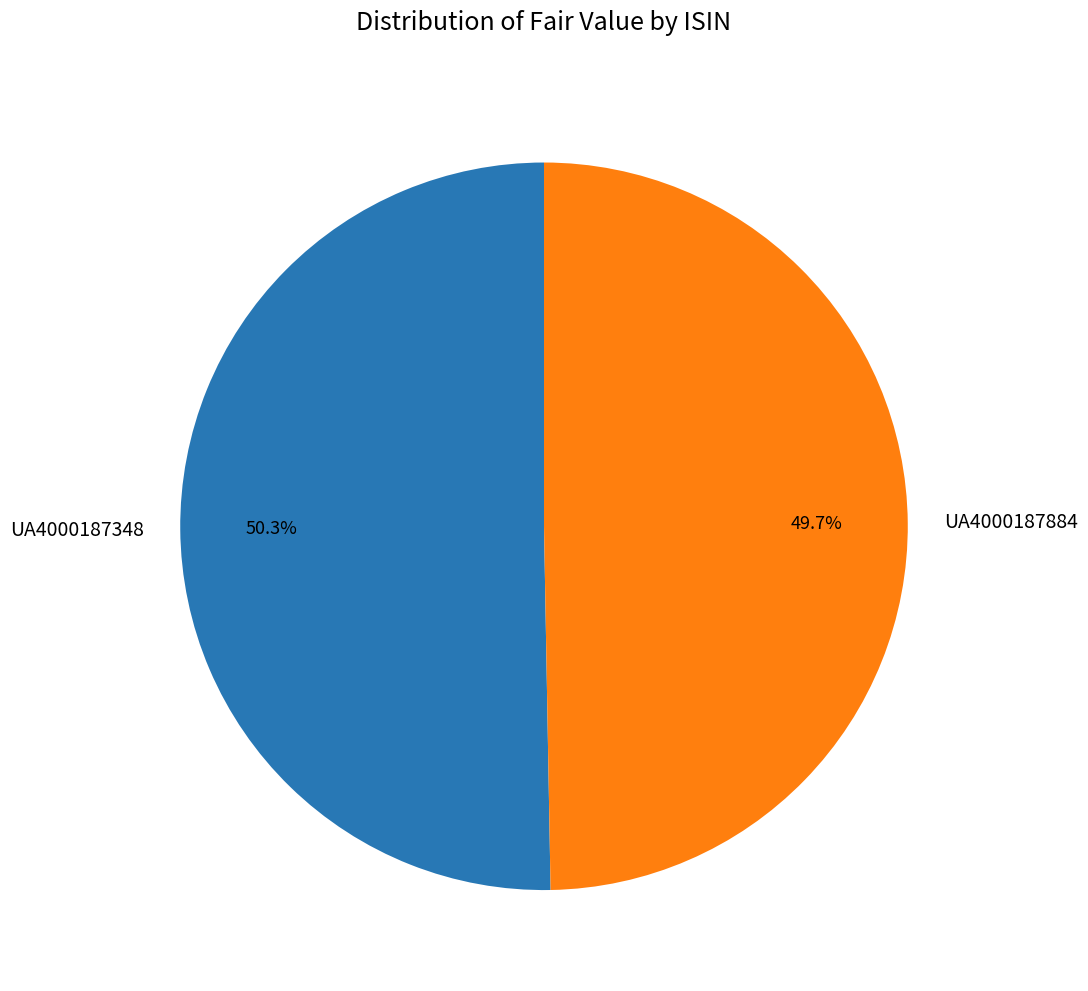

What percentage do UA4000187348 and UA4000187884 together represent?

100.0%